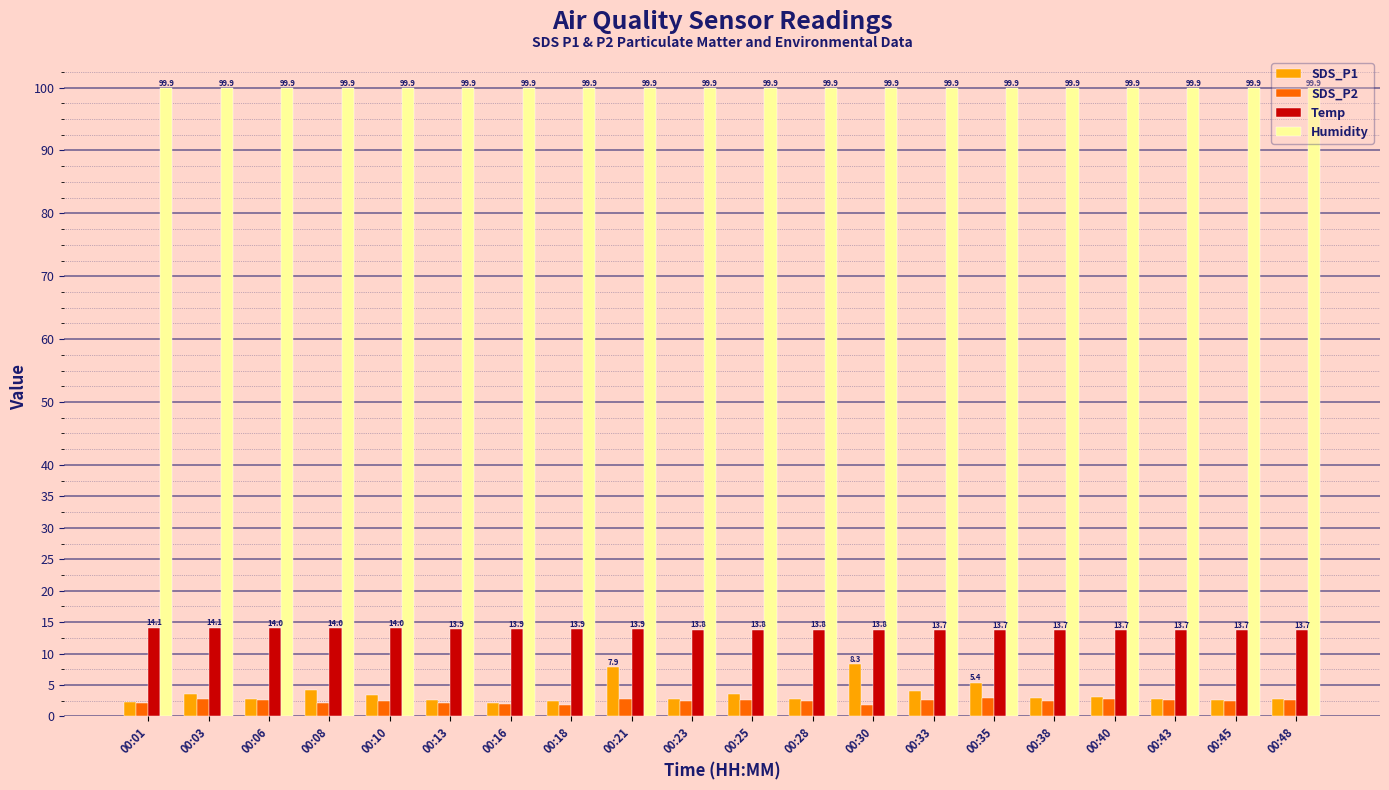

What is the total value across all series at 00:23?

119.0